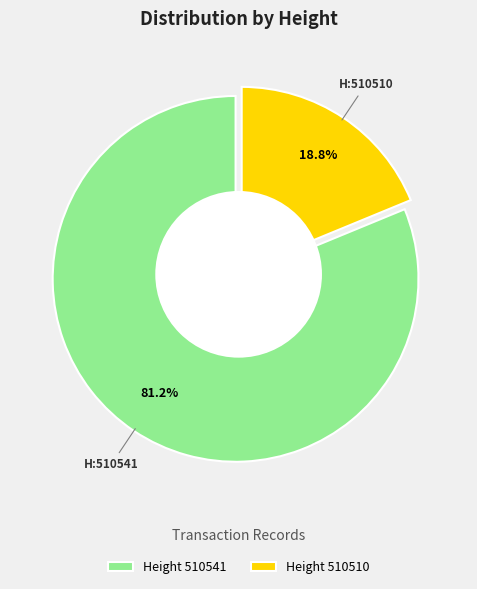

How many segments does this pie chart have?

2